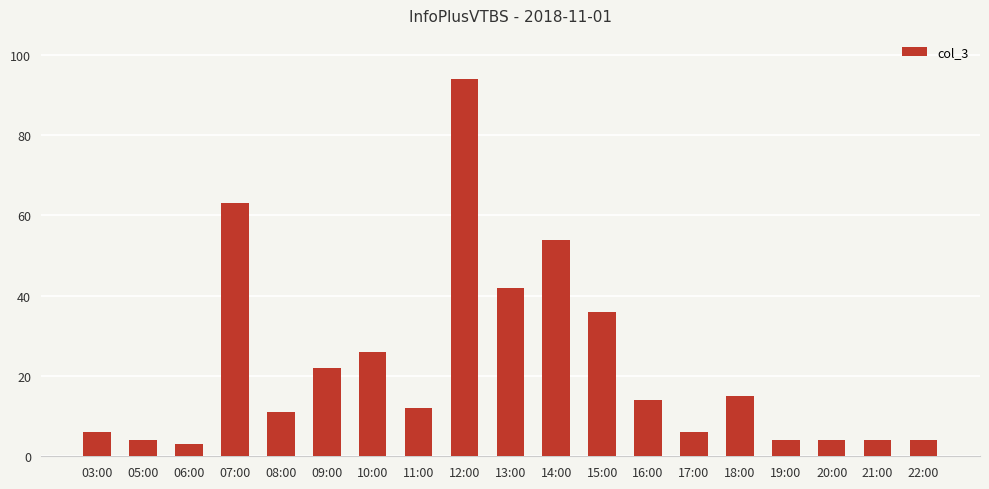

What is the average value?

22